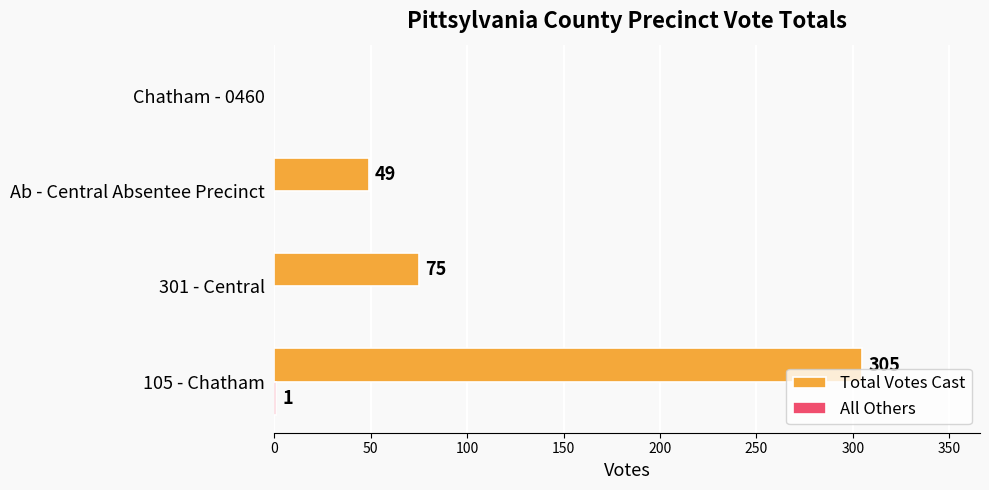

True or false: Total Votes Cast has a value of 82 at Ab - Central Absentee Precinct.

False